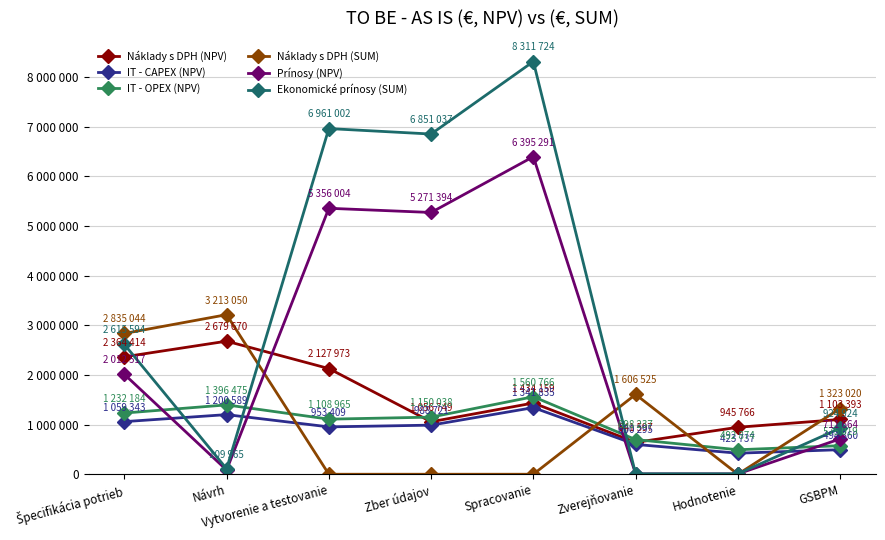

True or false: Prínosy (NPV) has a value of 3530.4 at Hodnotenie.

False